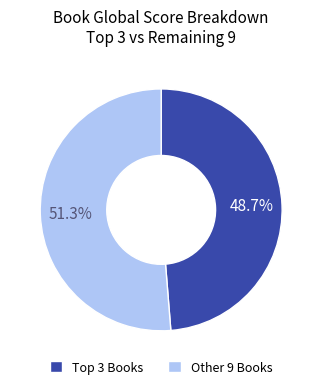

Is there a majority slice in this chart?

Yes